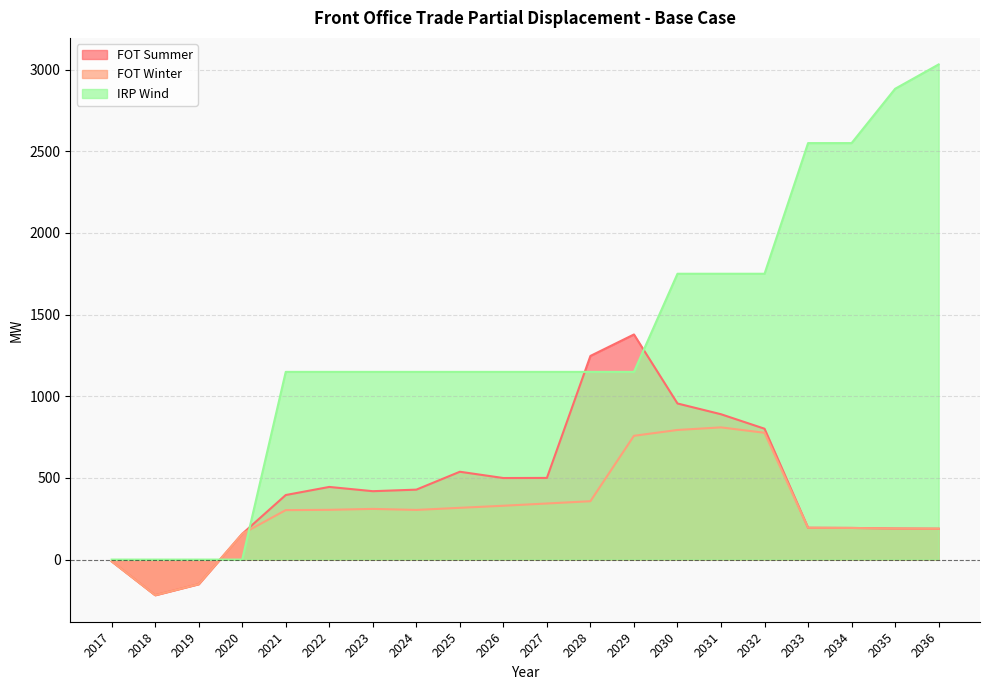

Reading right to left, transcribe all the data shown in this chart.

FOT Summer: 189.1	190.1	193.7	194.8	801.2	889.9	955.8	1378.4	1247.0	500.0	499.3	537.8	428.2	418.7	444.8	395.2	157.6	-150.6	-218.1	-11.0
FOT Winter: 189.1	190.1	193.7	194.8	776.4	809.4	793.6	757.9	357.4	343.4	329.6	316.9	304.0	310.3	304.6	302.8	157.6	-150.6	-218.1	-11.0
IRP Wind: 3031.9	2882.8	2550.2	2550.2	1750.2	1750.2	1750.2	1149.3	1149.3	1149.3	1149.3	1149.3	1149.3	1149.3	1149.3	1149.3	0.0	0.0	0.0	0.0